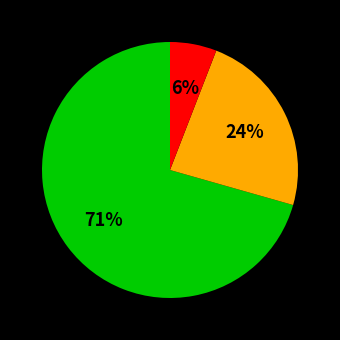

To the nearest percent, what is the average slice percentage?

33%